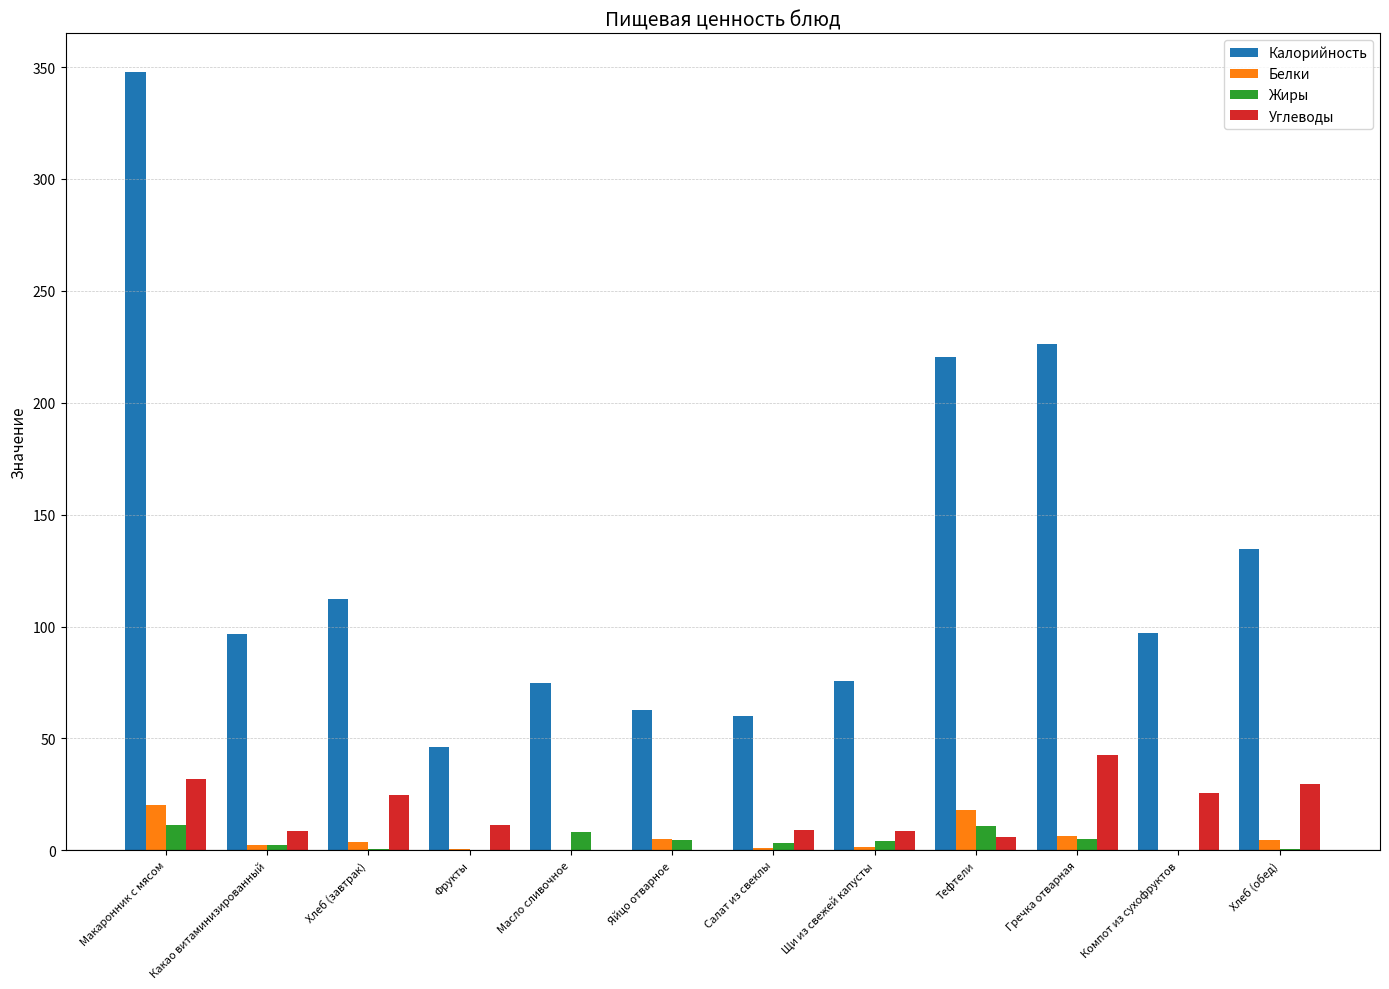

Are the bars grouped side by side (vs. stacked)?

Yes